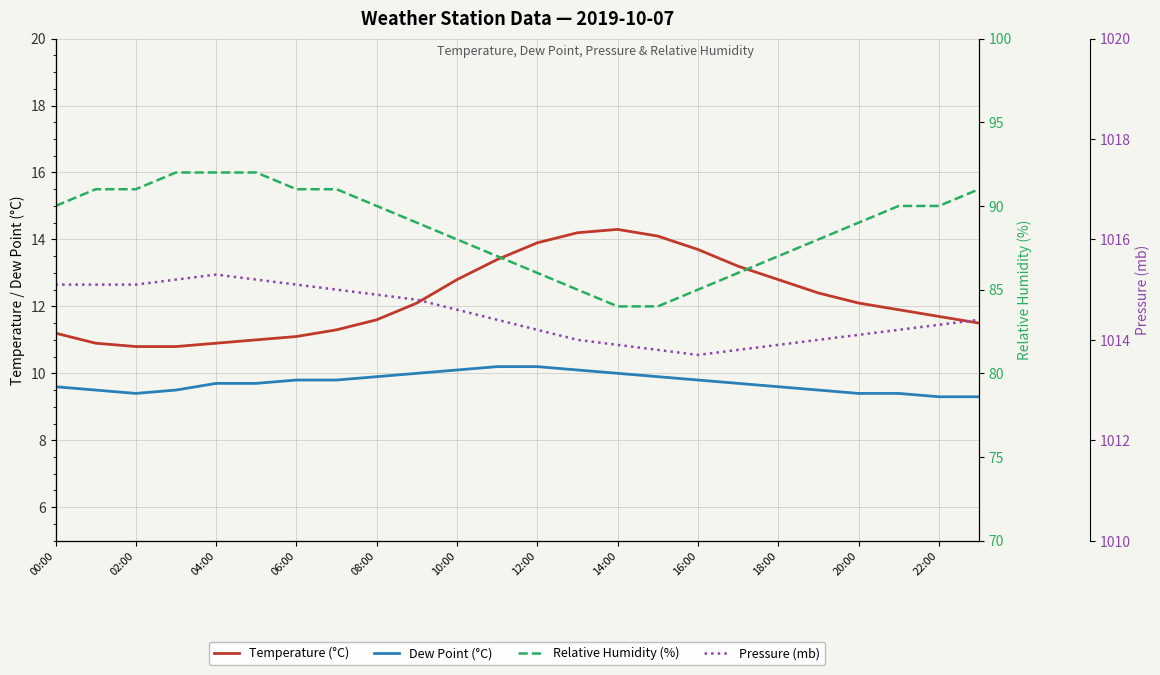

At how many categories does at least one series exceed 208?

24